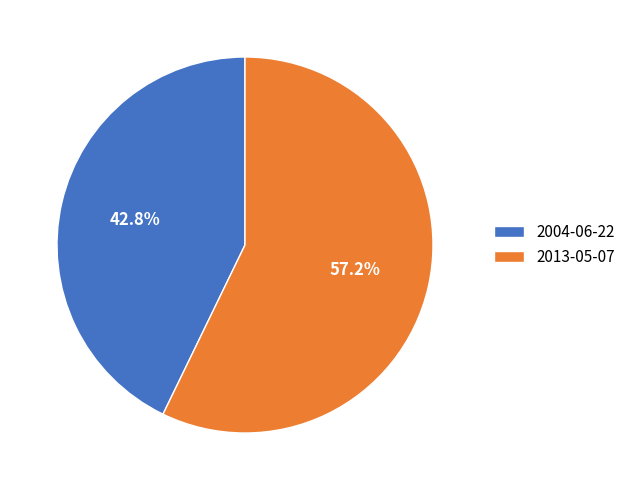

What portion of the pie excludes 2004-06-22?

57.2%